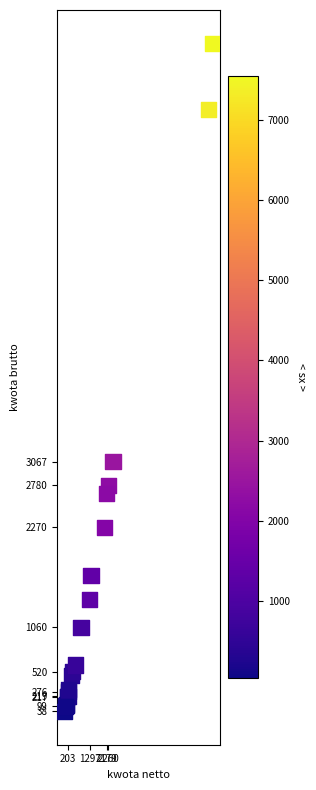

What Y value in the scatter plot is closest to 4091?

3066.8